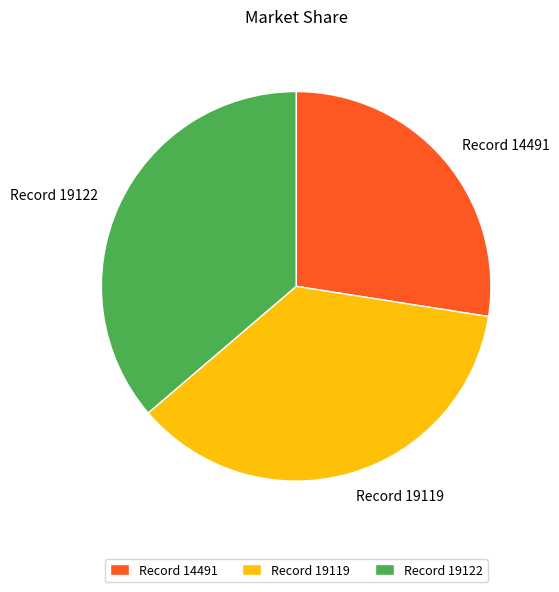

Which has a higher value, Record 14491 or Record 19119?

Record 19119